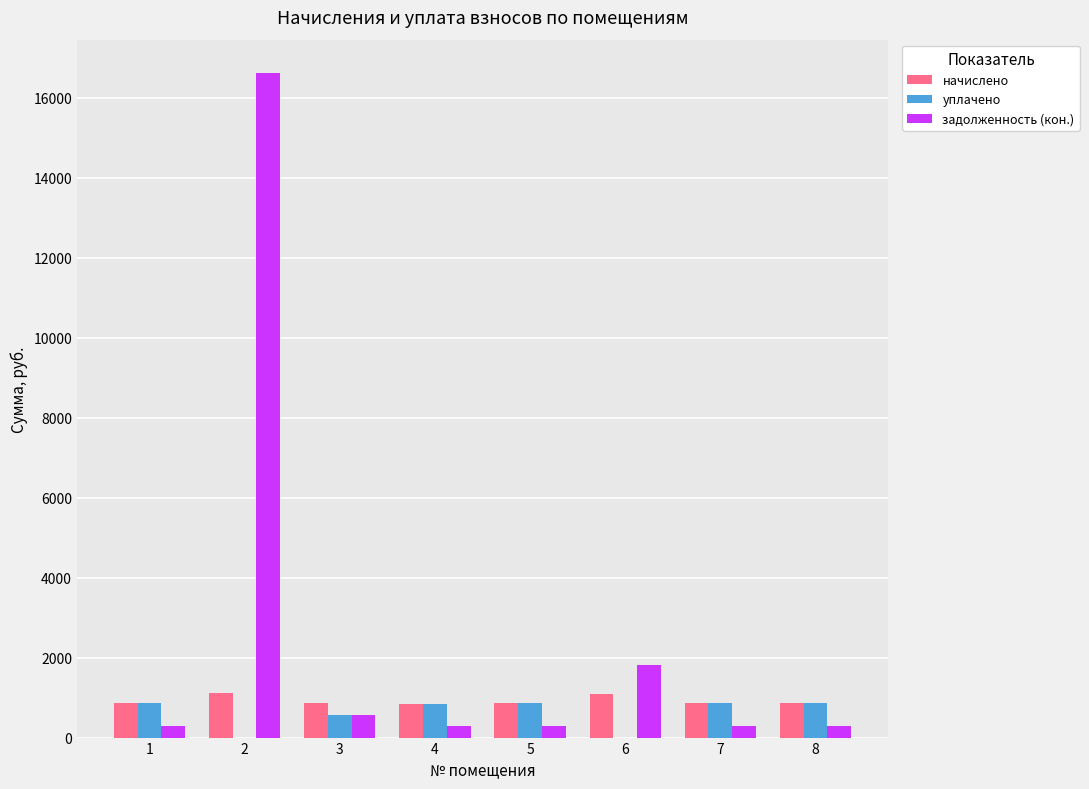

Is the value of уплачено at 1 greater than the value of задолженность (кон.) at 7?

Yes